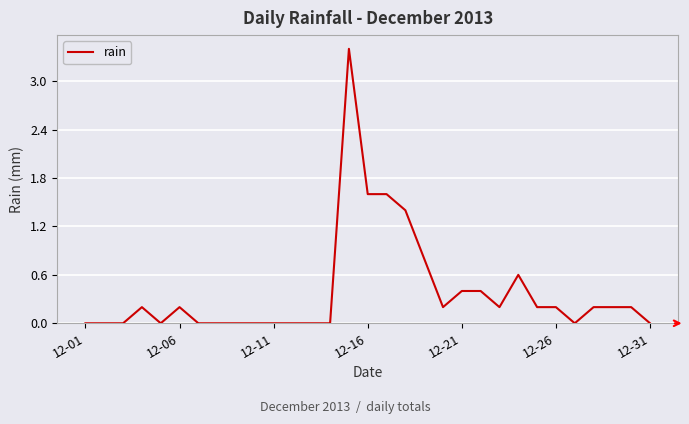

How many series are shown in this chart?

1